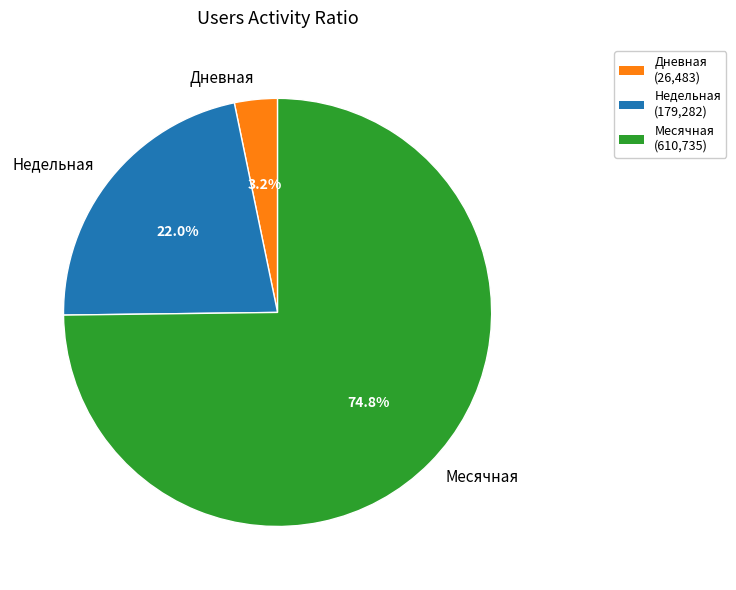

What is the smallest slice in the pie chart?

Дневная